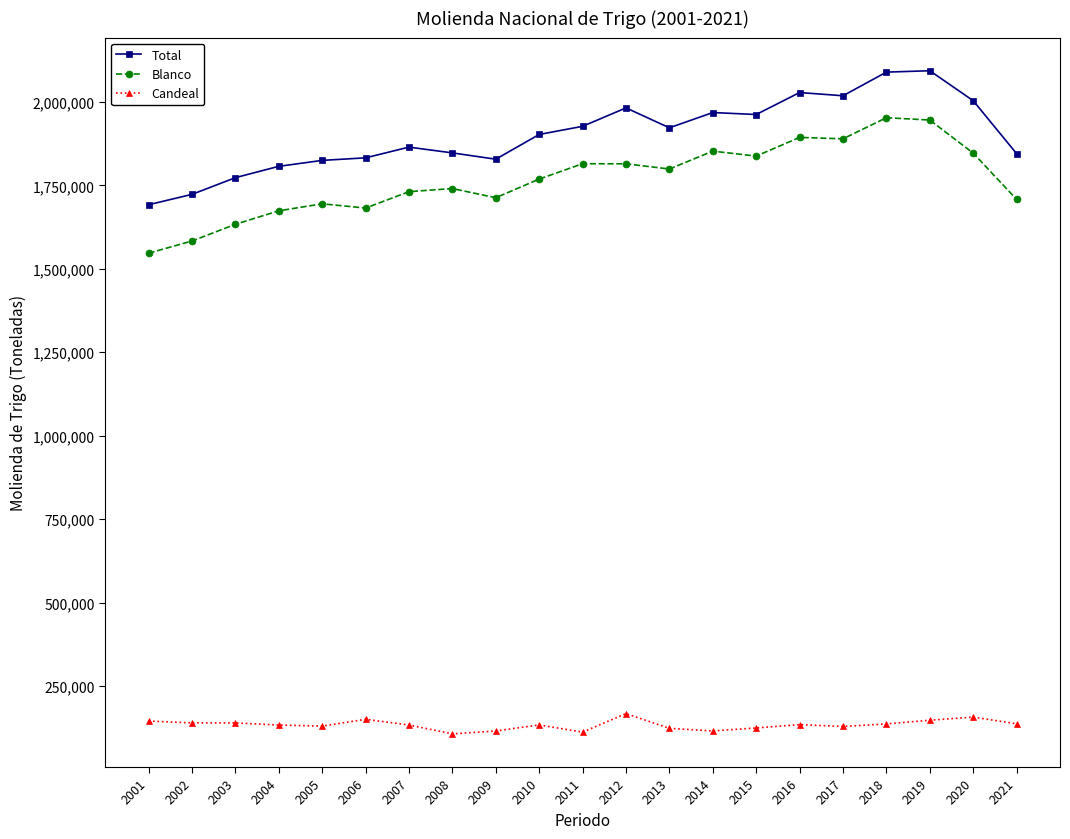

At 2008, list the series in order from smallest to largest.

Candeal, Blanco, Total